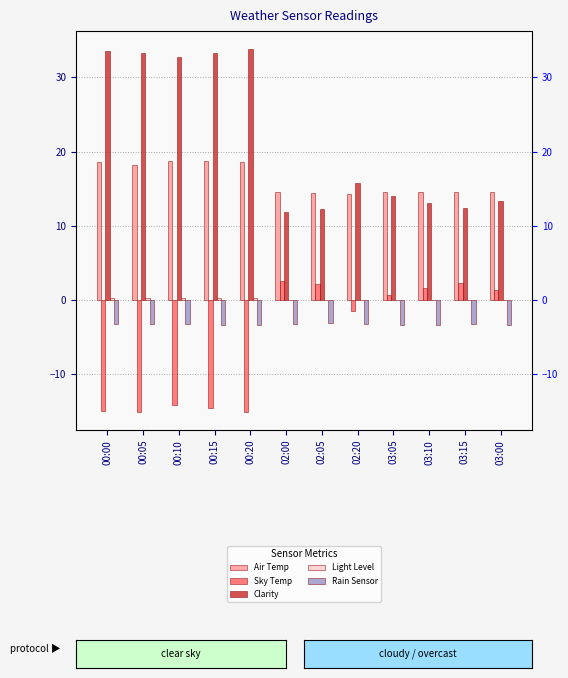

Reading right to left, extract all data points from this chart.

Air Temp: 03:00=14.6	03:15=14.6	03:10=14.6	03:05=14.6	02:20=14.3	02:05=14.4	02:00=14.5	00:20=18.6	00:15=18.7	00:10=18.7	00:05=18.2	00:00=18.6
Sky Temp: 03:00=1.3	03:15=2.3	03:10=1.6	03:05=0.6	02:20=-1.5	02:05=2.1	02:00=2.6	00:20=-15.1	00:15=-14.6	00:10=-14.2	00:05=-15.1	00:00=-15.0
Clarity: 03:00=13.3	03:15=12.4	03:10=13.0	03:05=14.0	02:20=15.8	02:05=12.2	02:00=11.8	00:20=33.8	00:15=33.3	00:10=32.8	00:05=33.3	00:00=33.5
Light Level: 03:00=0.0	03:15=0.0	03:10=0.0	03:05=0.0	02:20=0.0	02:05=0.0	02:00=0.0	00:20=0.2	00:15=0.3	00:10=0.3	00:05=0.3	00:00=0.3
Rain Sensor: 03:00=-3.4	03:15=-3.3	03:10=-3.4	03:05=-3.4	02:20=-3.3	02:05=-3.1	02:00=-3.2	00:20=-3.4	00:15=-3.4	00:10=-3.3	00:05=-3.3	00:00=-3.3